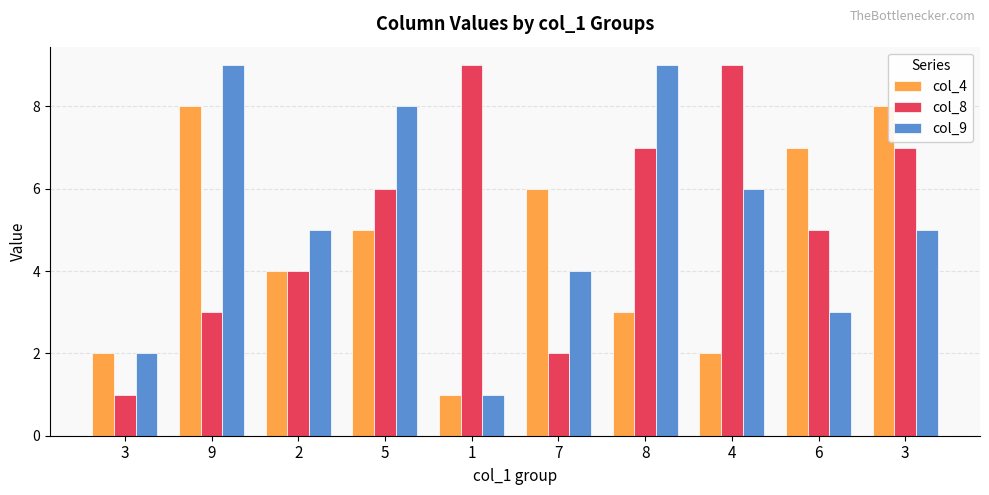

Reading left to right, what are all the values shown in this chart?

col_4: 2	8	4	5	1	6	3	2	7	8
col_8: 1	3	4	6	9	2	7	9	5	7
col_9: 2	9	5	8	1	4	9	6	3	5